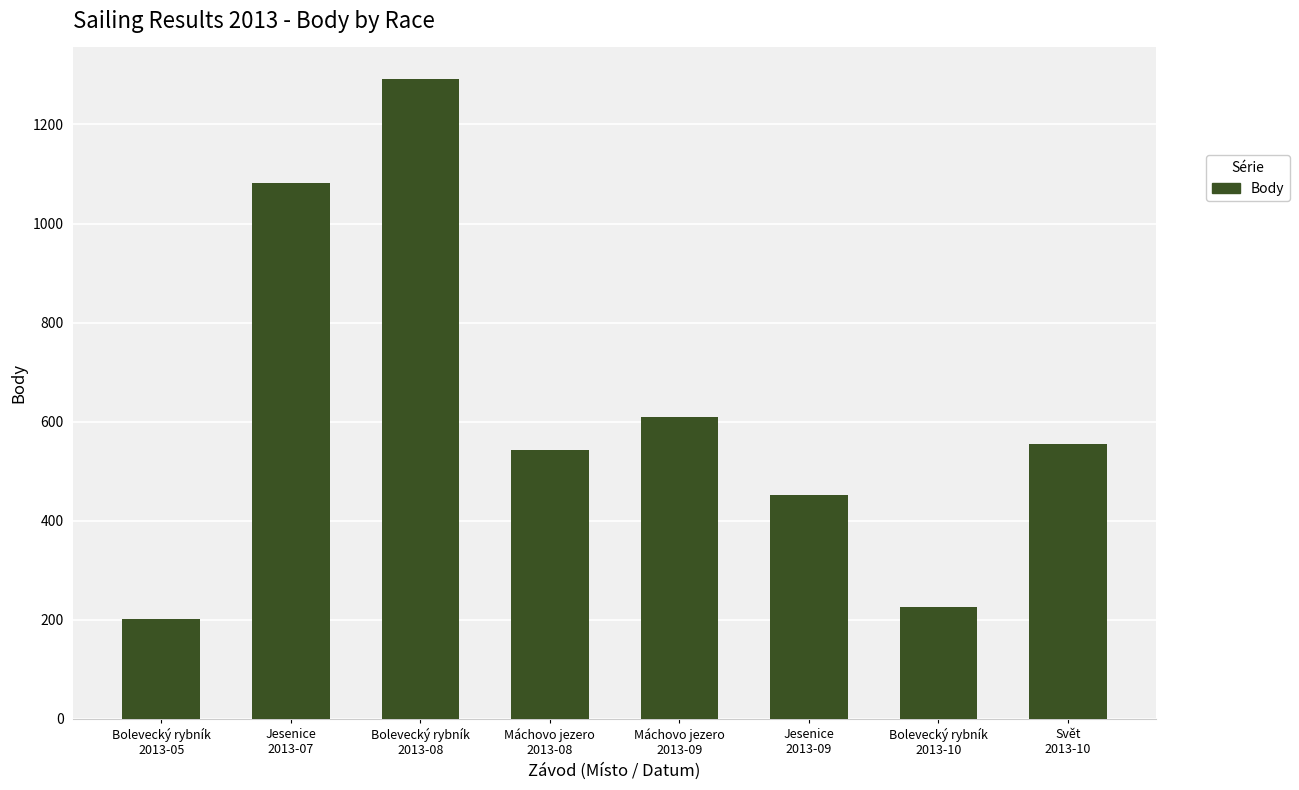

Approximately how many times larger is the value at Jesenice
2013-07 compared to Máchovo jezero
2013-09?

1.8